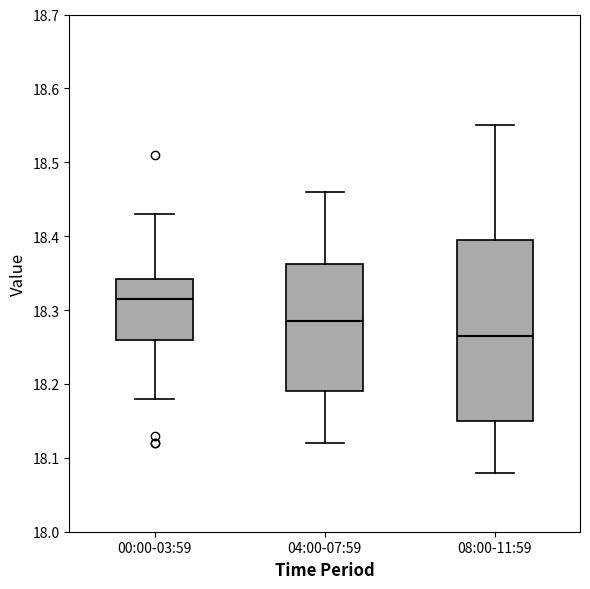

Reading left to right, transcribe this box plot: for each box, give where its median line is, the range the box spans, and where its two whiskers end, as read against the y-axis. The values are not printed on the chart, so give them approximately, as read against the axis.

00:00-03:59: median 18.32, box 18.26 to 18.34, whiskers 18.18 to 18.43
04:00-07:59: median 18.29, box 18.19 to 18.36, whiskers 18.12 to 18.46
08:00-11:59: median 18.27, box 18.15 to 18.40, whiskers 18.08 to 18.55